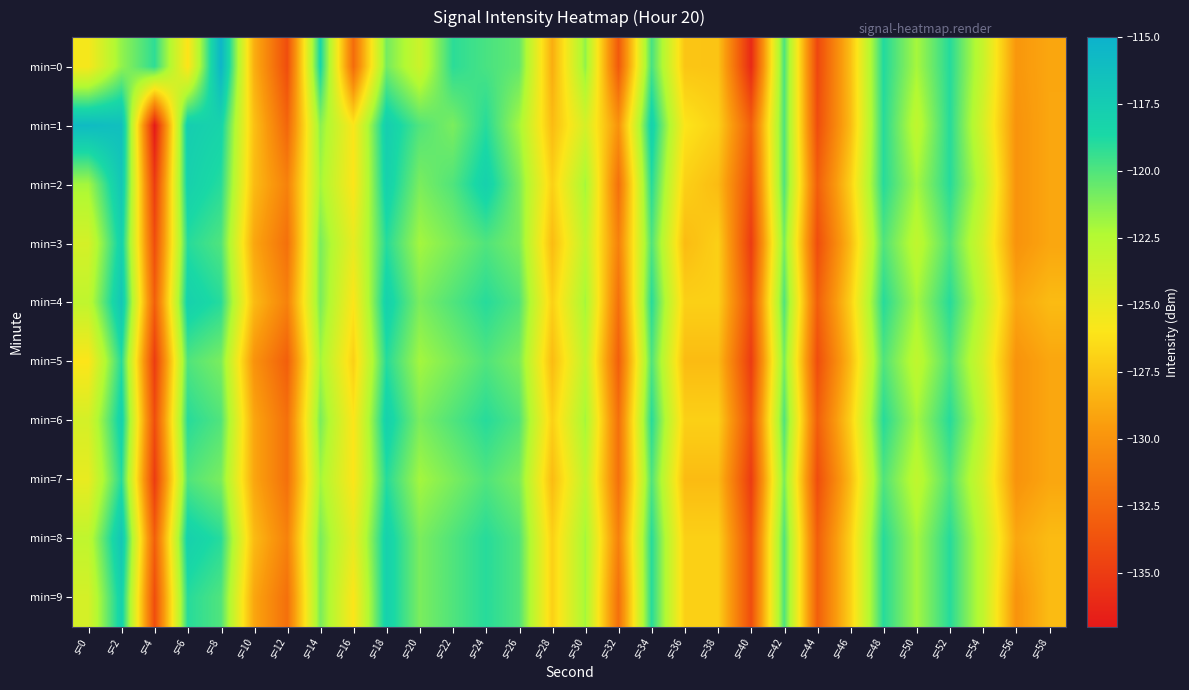

Which series has the largest range (max minus min)?

min=1